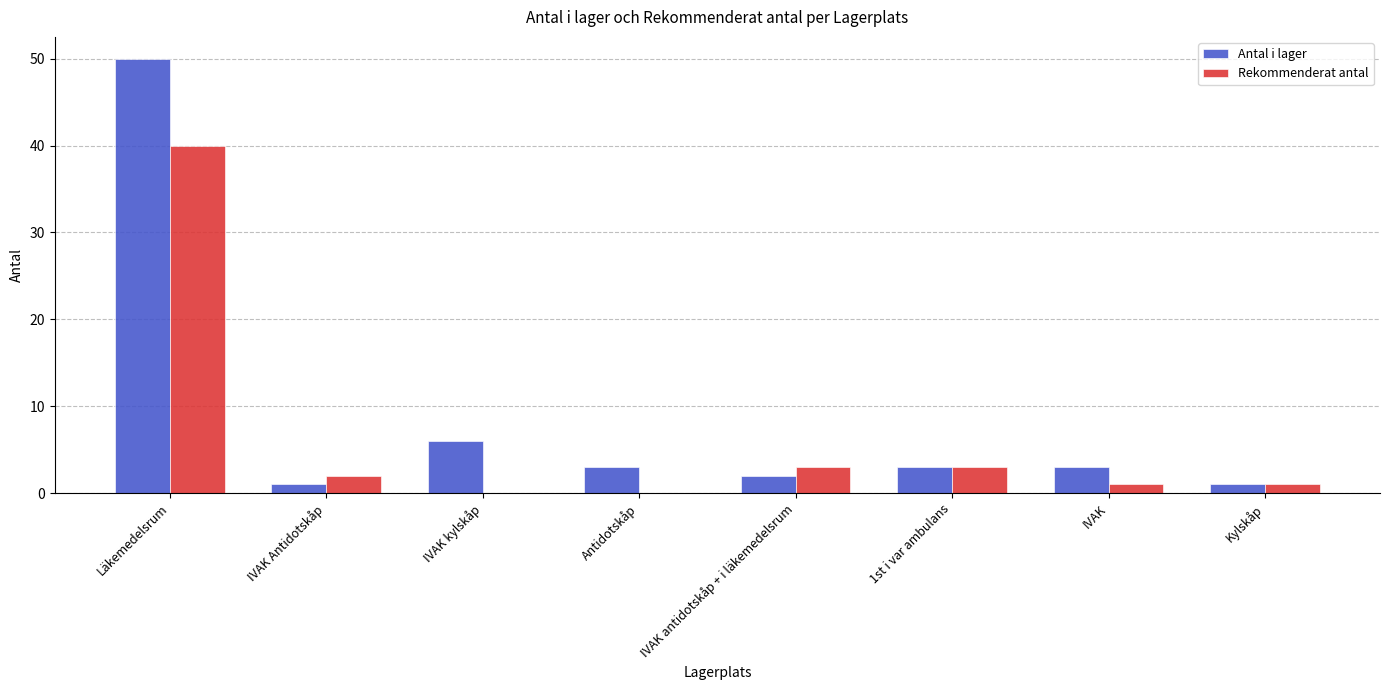

At which category is the sum across all series the highest?

Läkemedelsrum